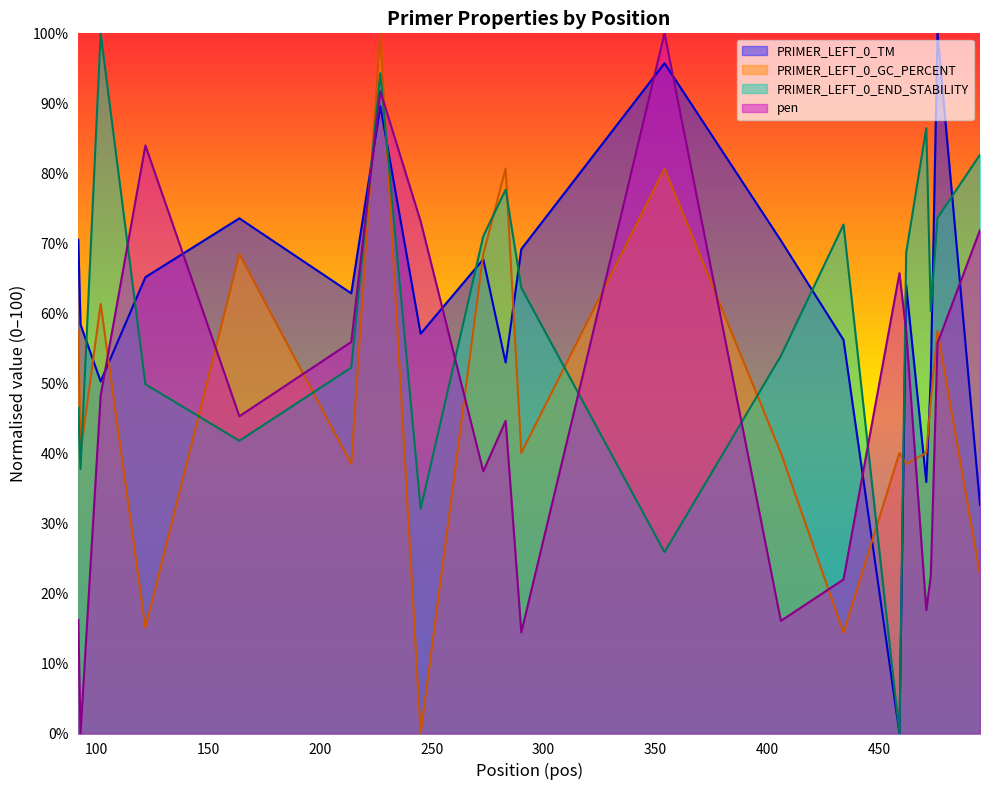

How many interior local peaks does the PRIMER_LEFT_0_TM series have?

6